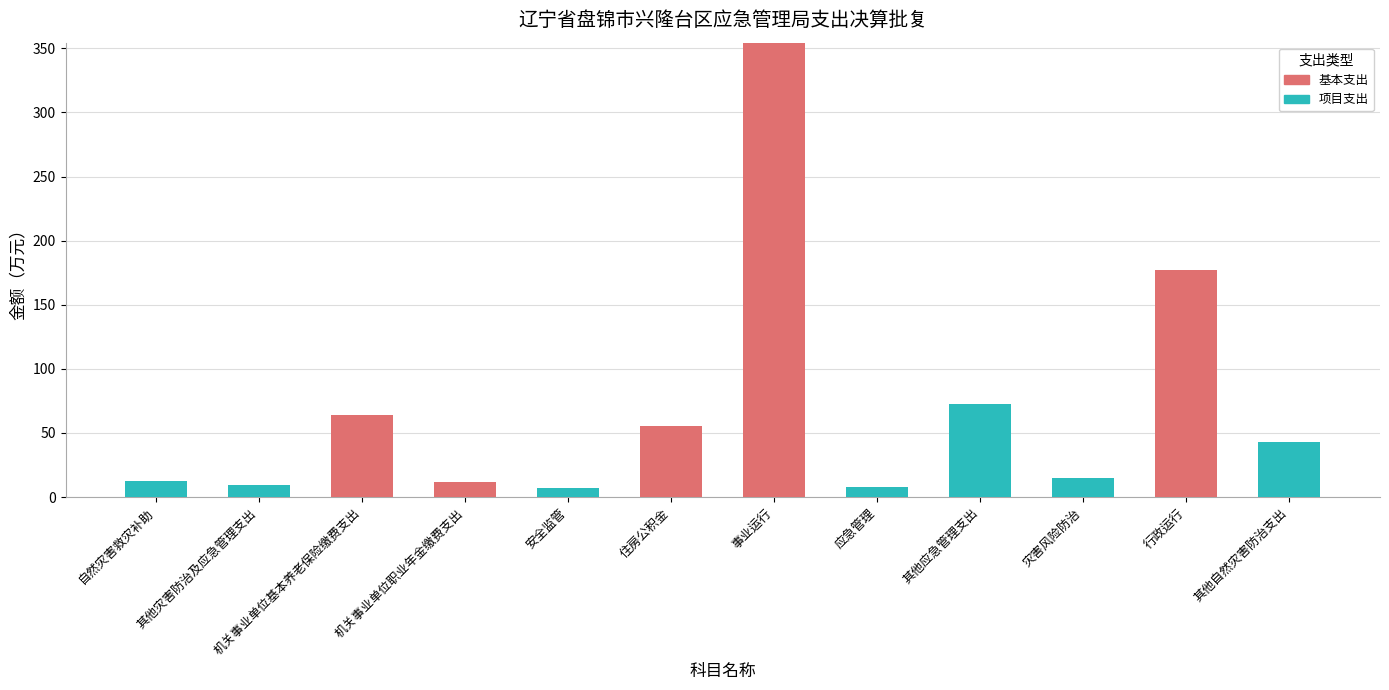

What is the sum of the 基本支出 values at 机关事业单位基本养老保险缴费支出 and 住房公积金?

119.8